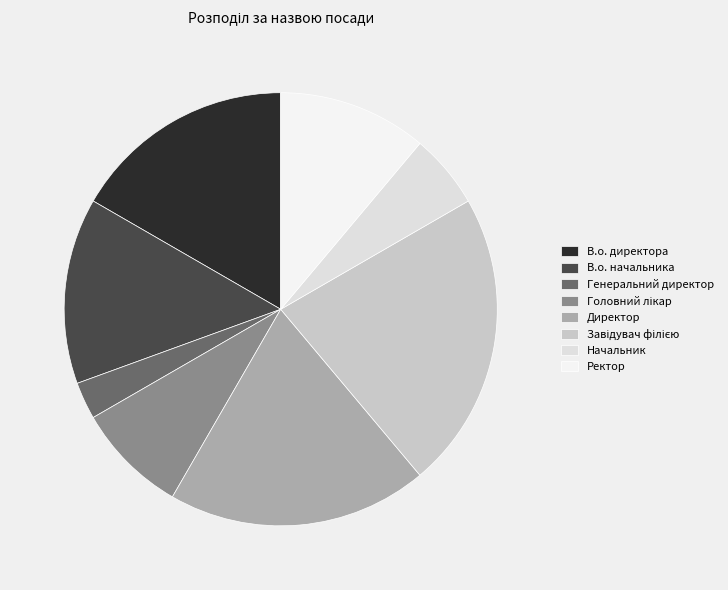

How many segments does this pie chart have?

8